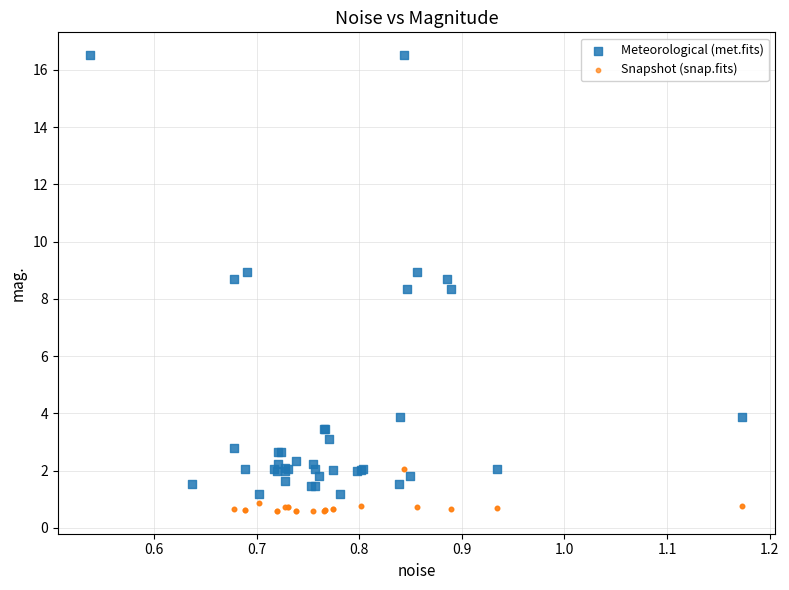

Which series contains the highest Y value?

Meteorological (met.fits)